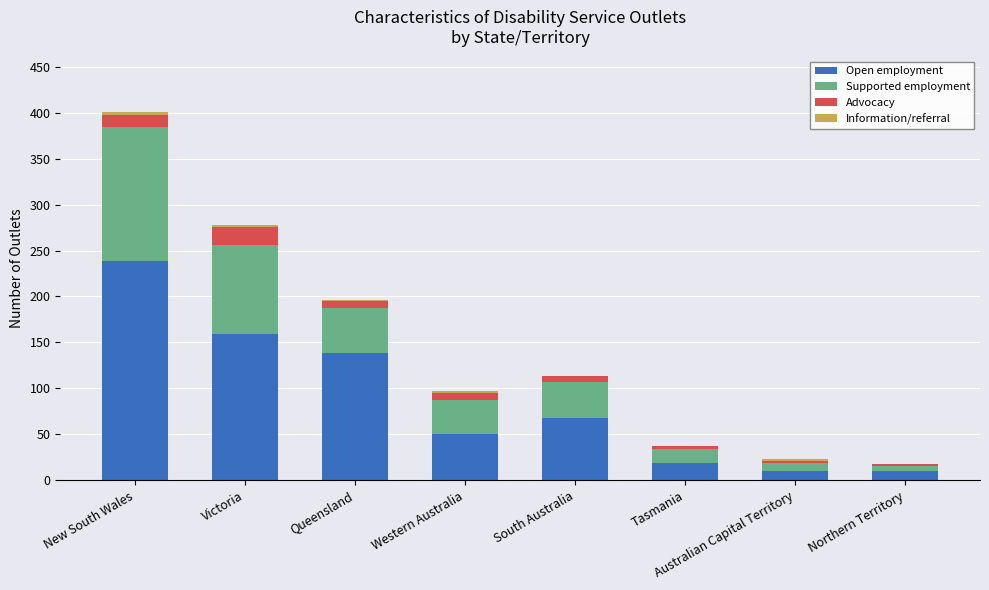

What is the highest value of the Open employment series?

239